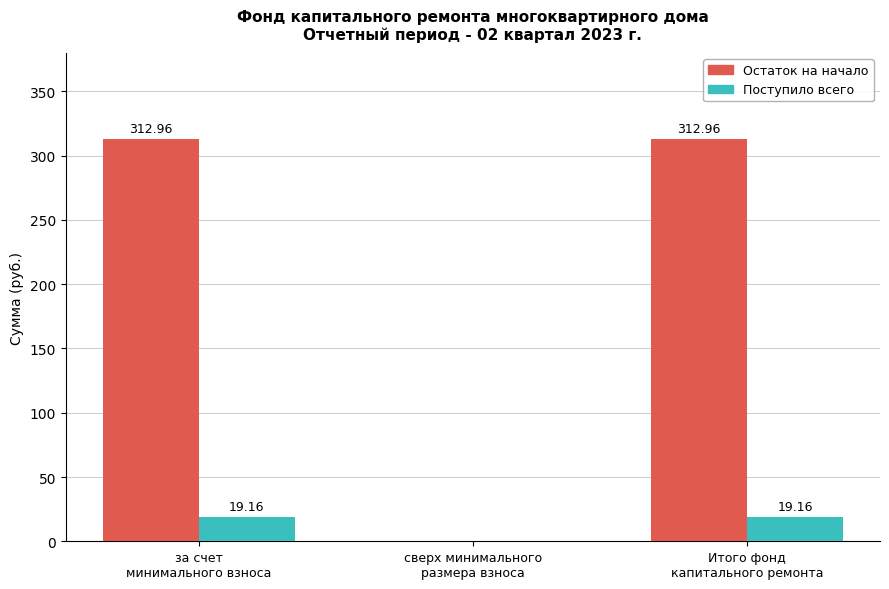

What is the sum of all Остаток на начало values?

625.9